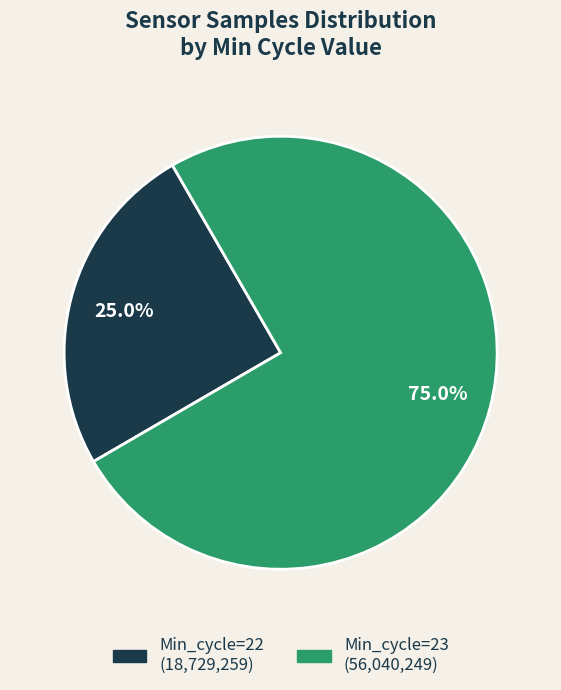

Is there a majority slice in this chart?

Yes